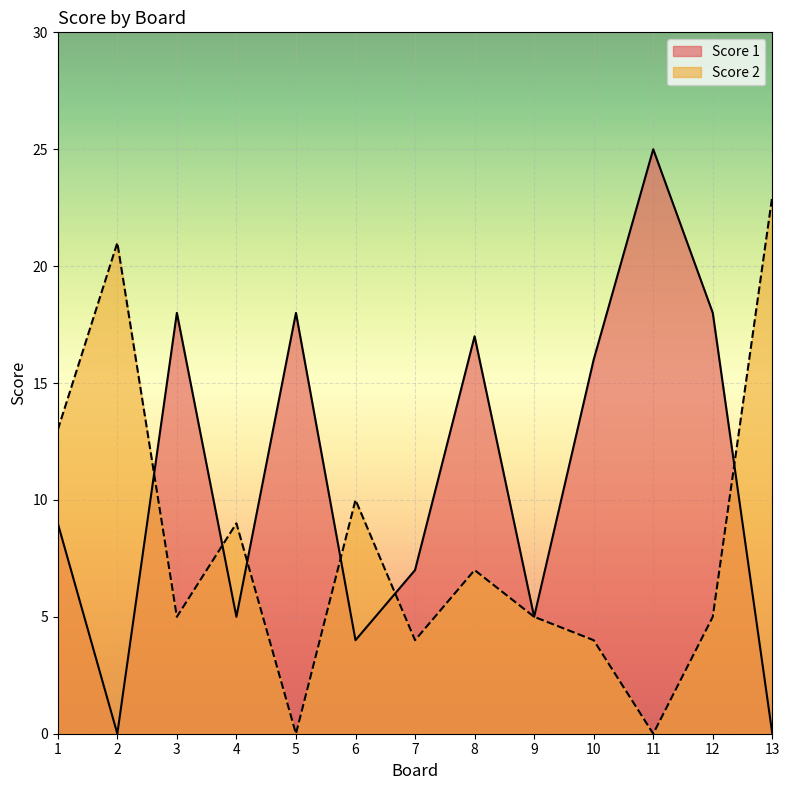

True or false: Score 1 has more than 0 interior local peaks.

True